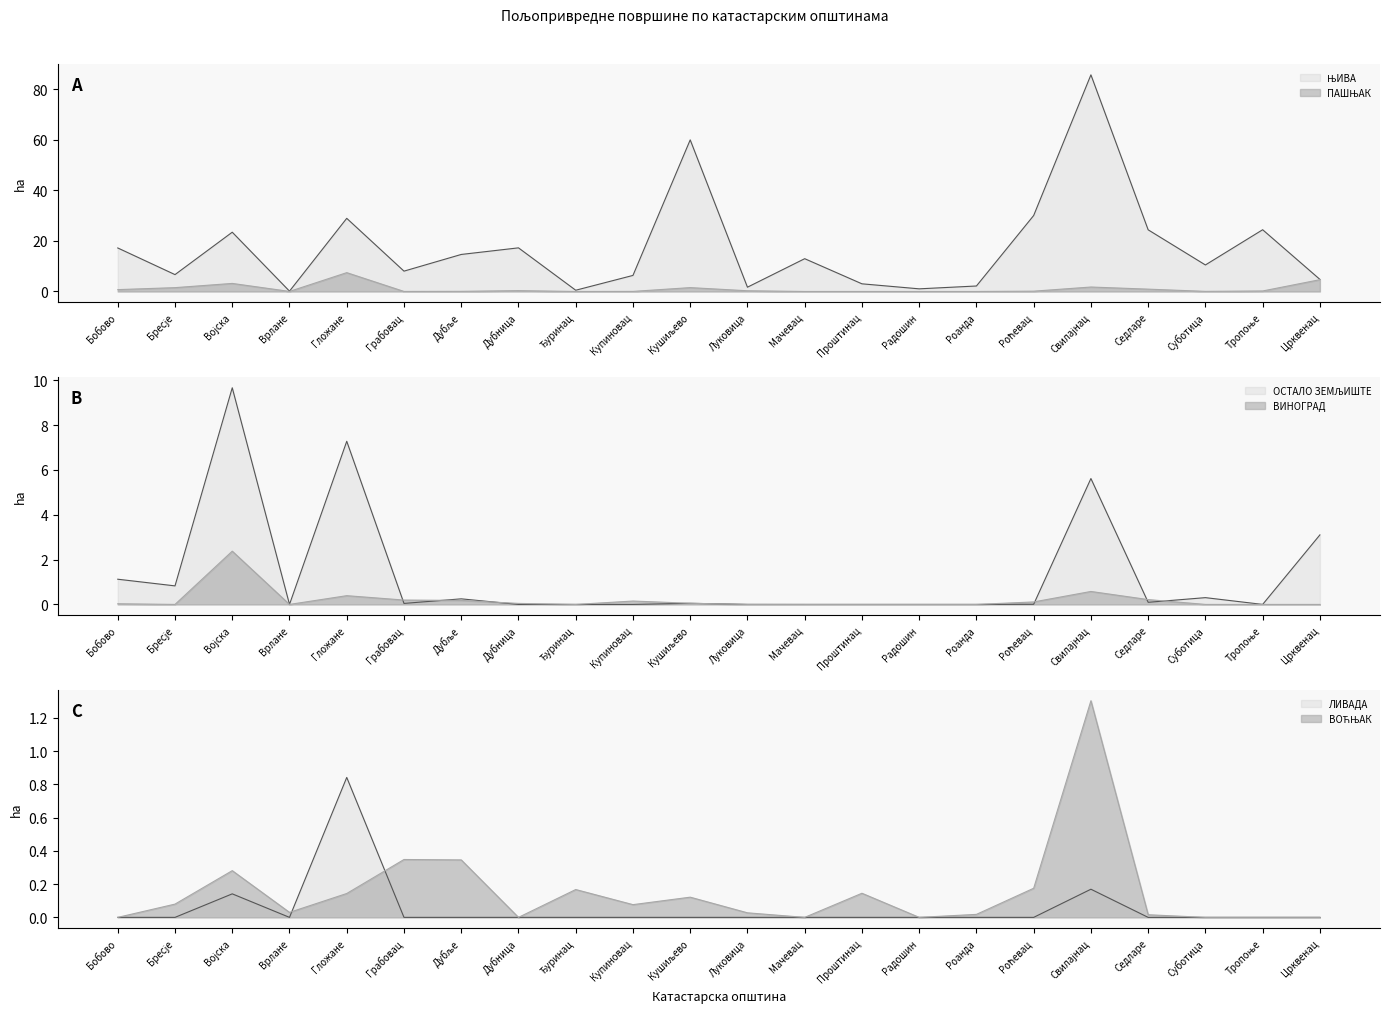

Is it true that ВИНОГРАД equals 0.0 at Бресје?

True